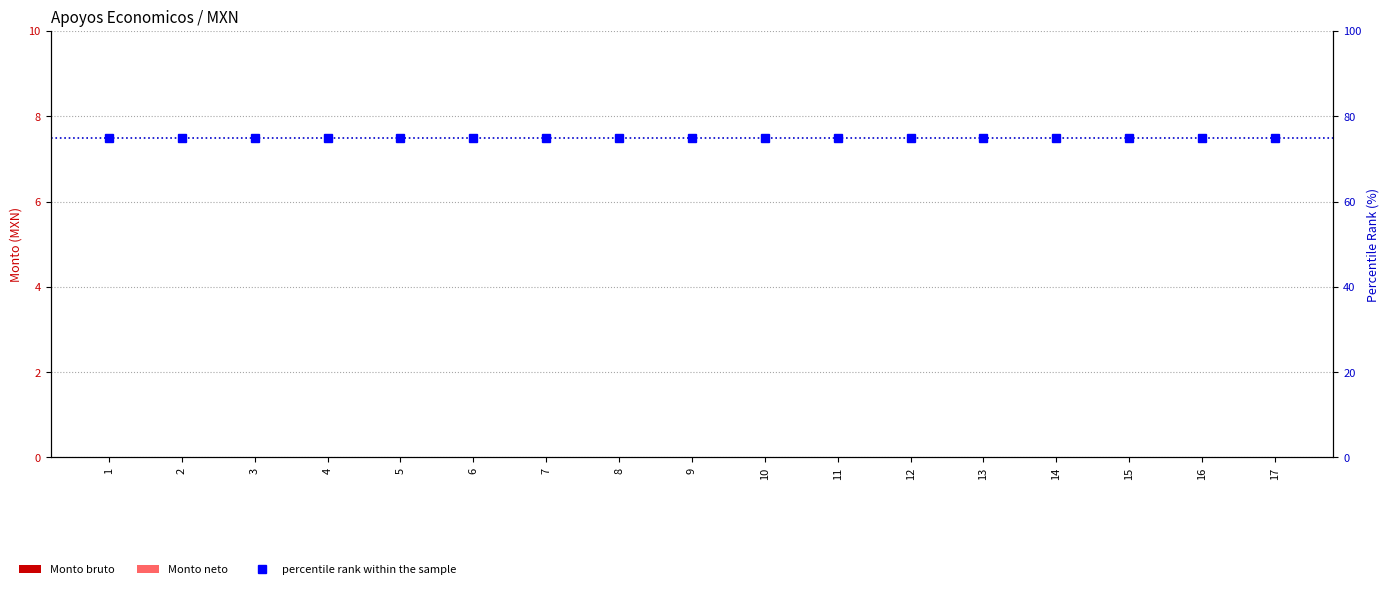

Which series changed the most between 4 and 12?

Monto bruto